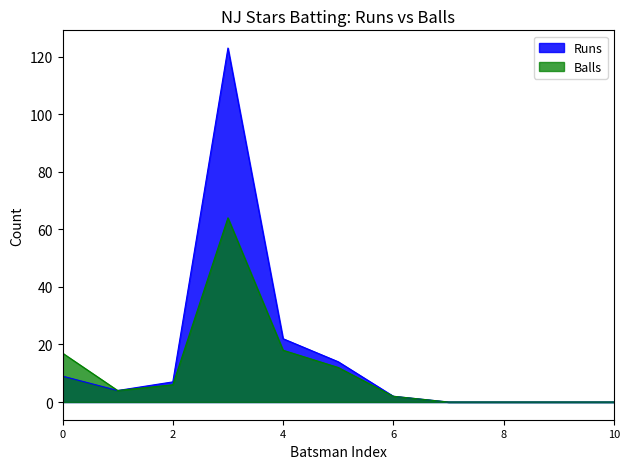

List the series in order of their peak value, lowest first.

Balls, Runs